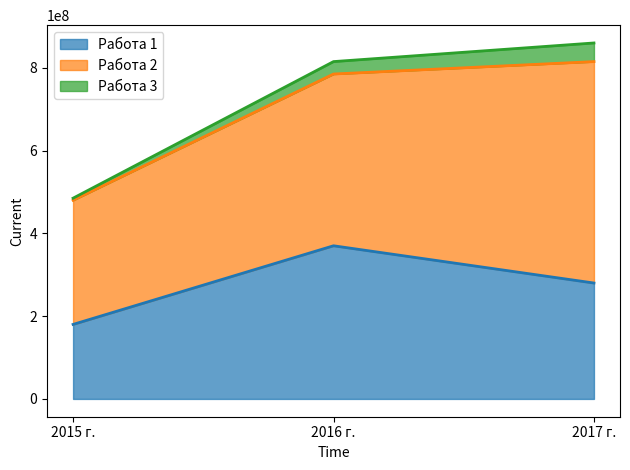

Where does the Работа 3 series first go above 30000000?

2017 г.